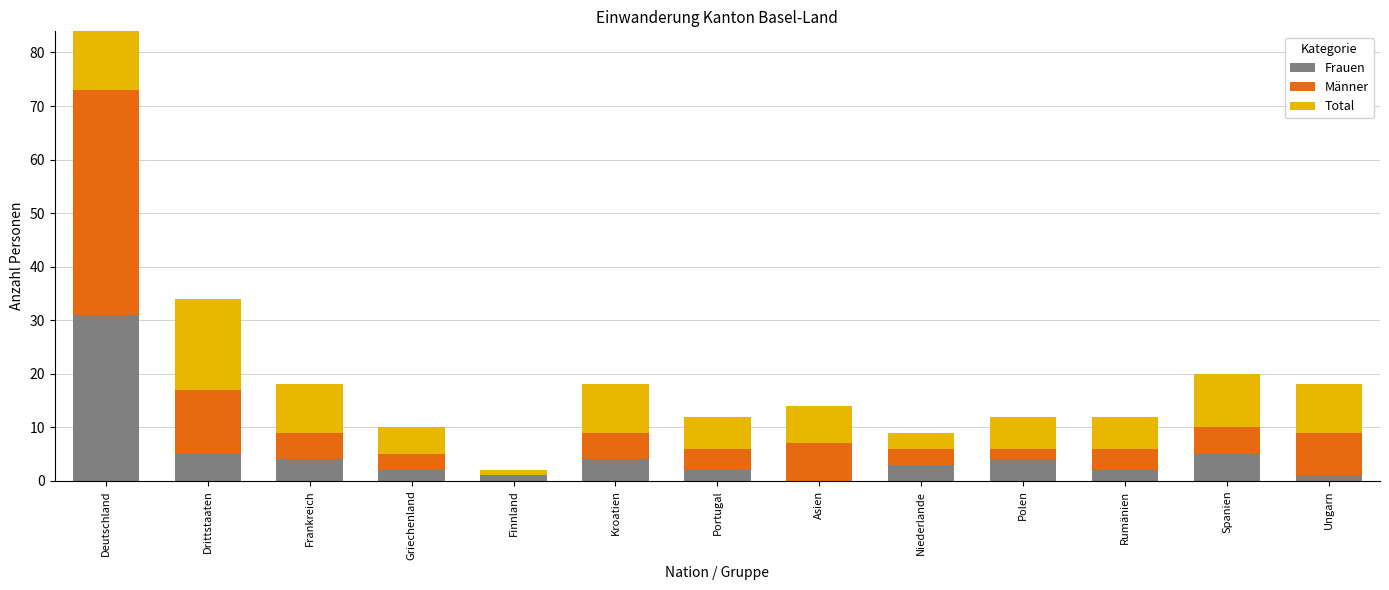

Which category has the lowest value in the Frauen series?

Asien